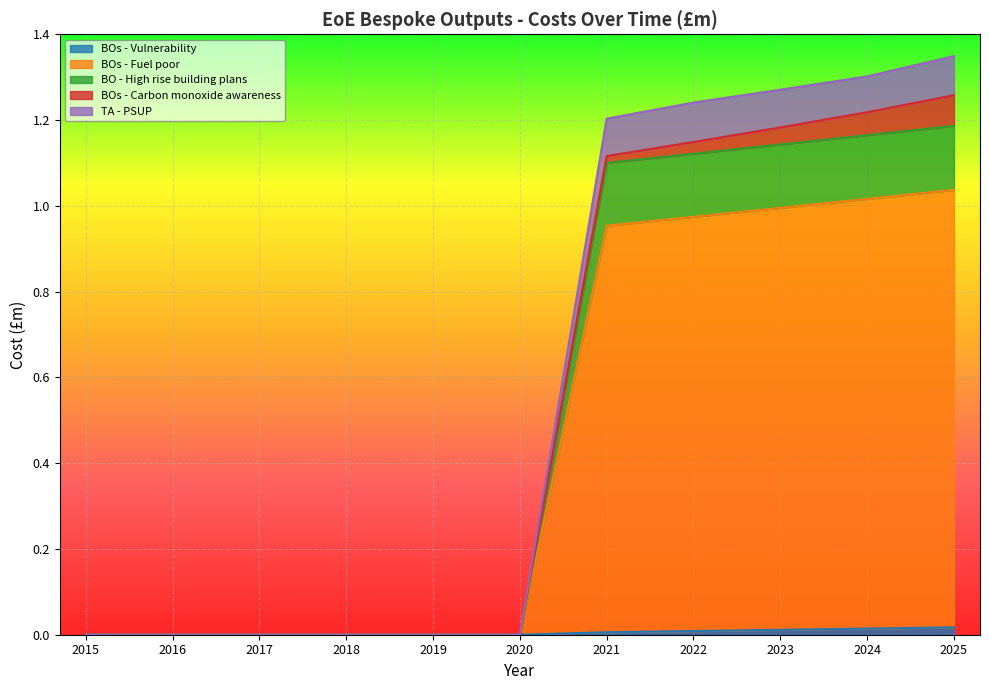

Does the chart display data point markers on the line(s)?

No